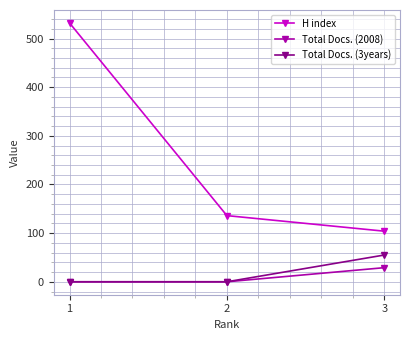

Reading right to left, list all the values displayed in this chart.

H index: 3=104	2=136	1=532
Total Docs. (2008): 3=29	2=0	1=0
Total Docs. (3years): 3=55	2=0	1=0